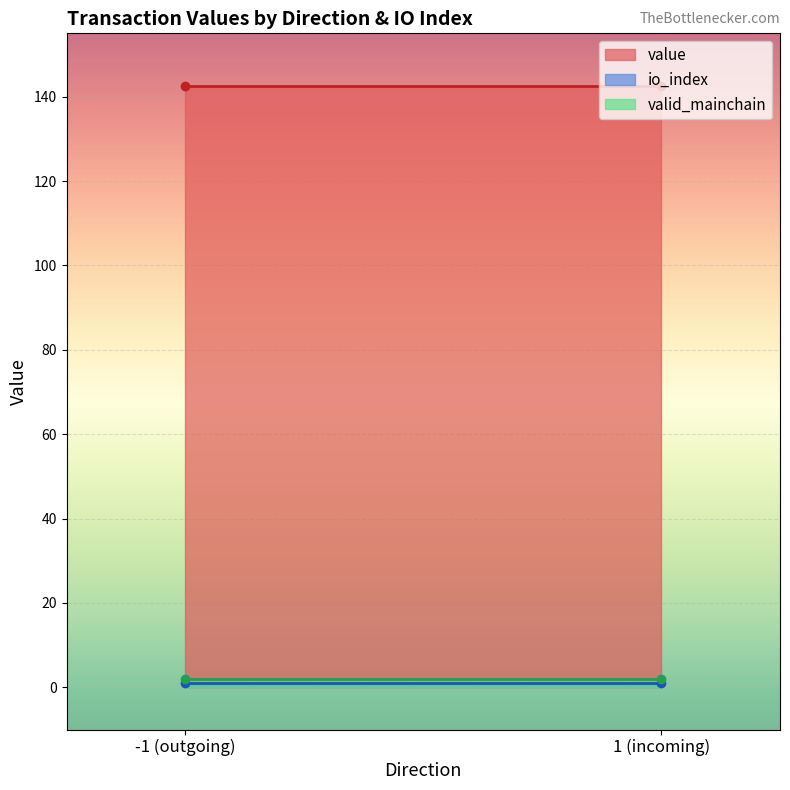

Is the value of valid_mainchain at -1 (outgoing) greater than the value of value at -1 (outgoing)?

No